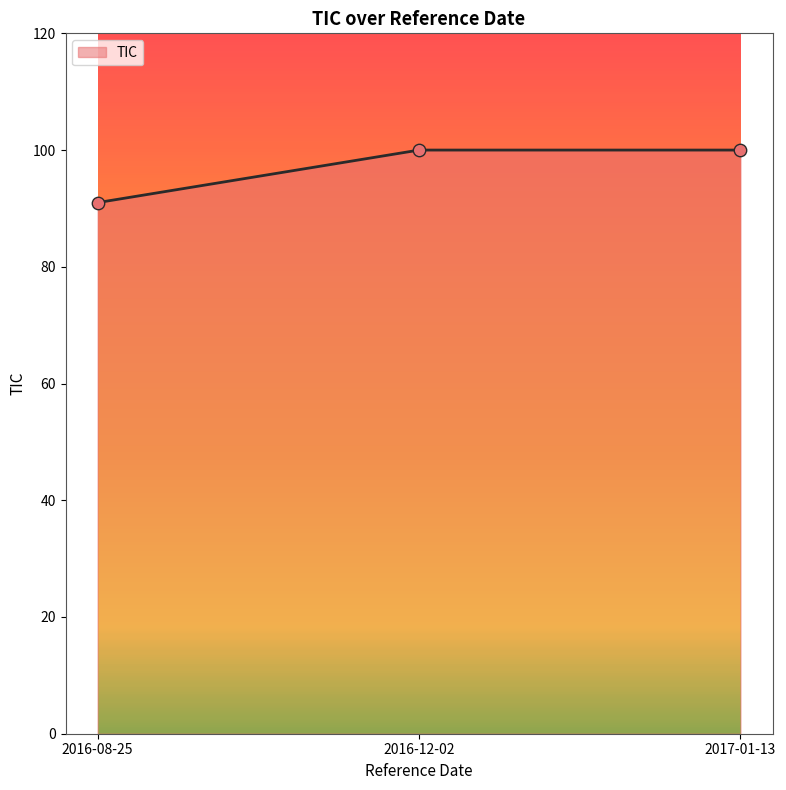

Approximately how many times larger is the value at 2017-01-13 compared to 2016-08-25?

1.1